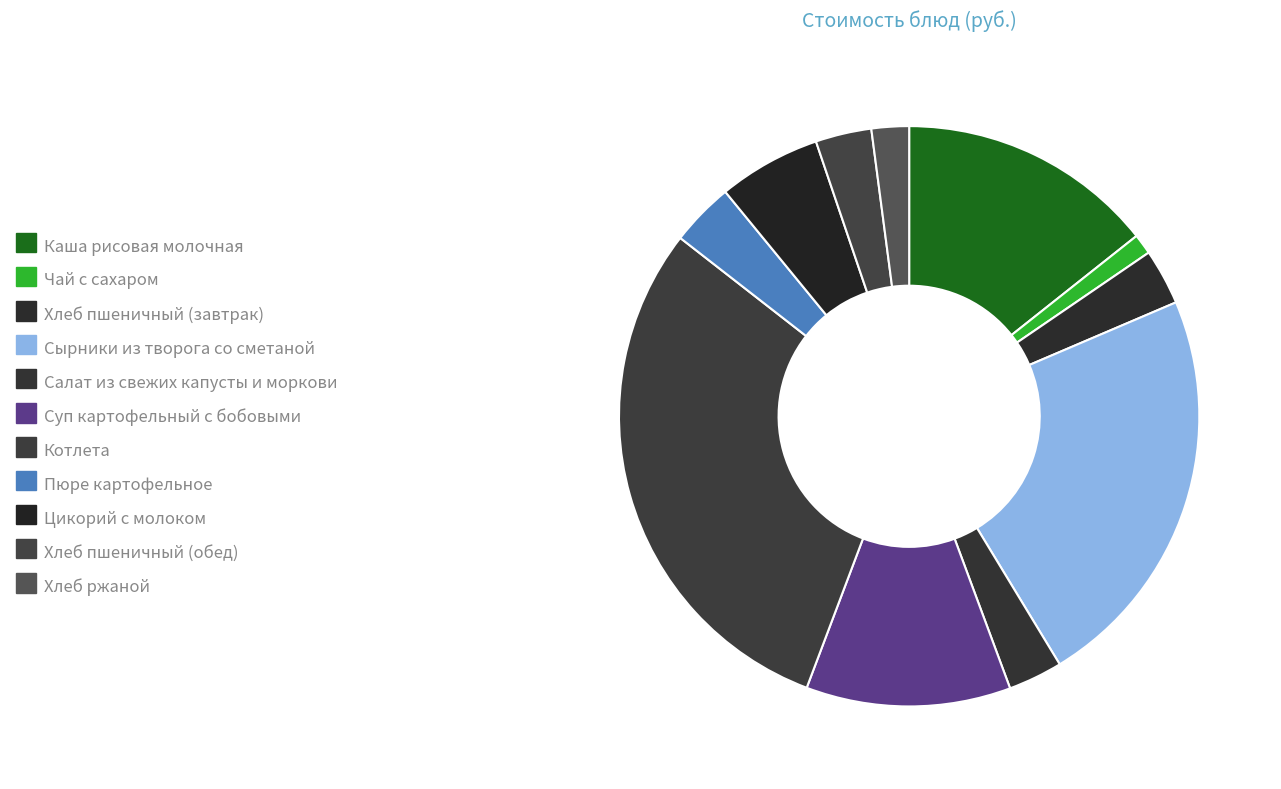

How many slices are in this pie chart?

11